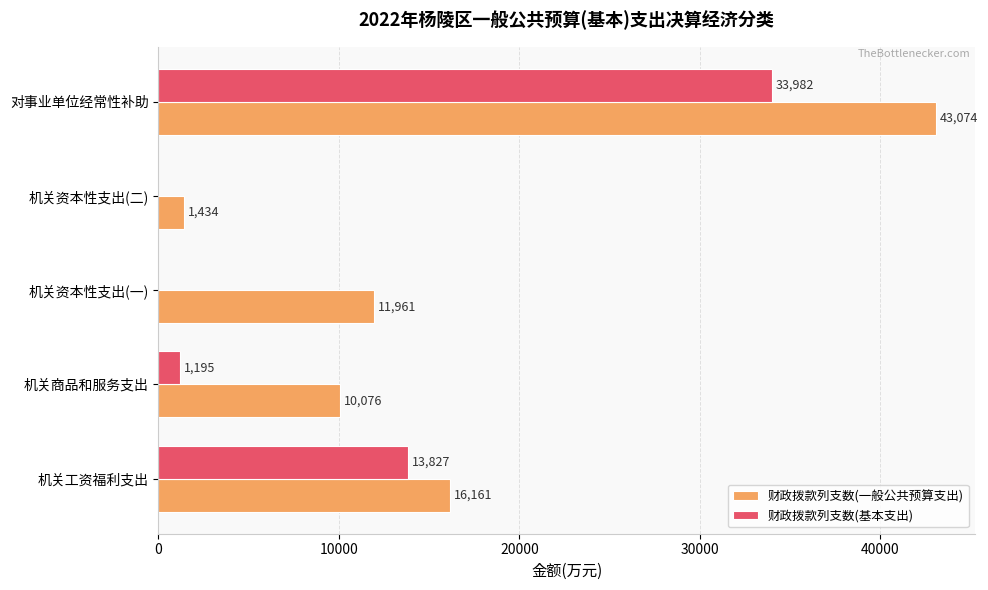

The 财政拨款列支数(基本支出) series shows 13827 at 机关工资福利支出. True or false?

True